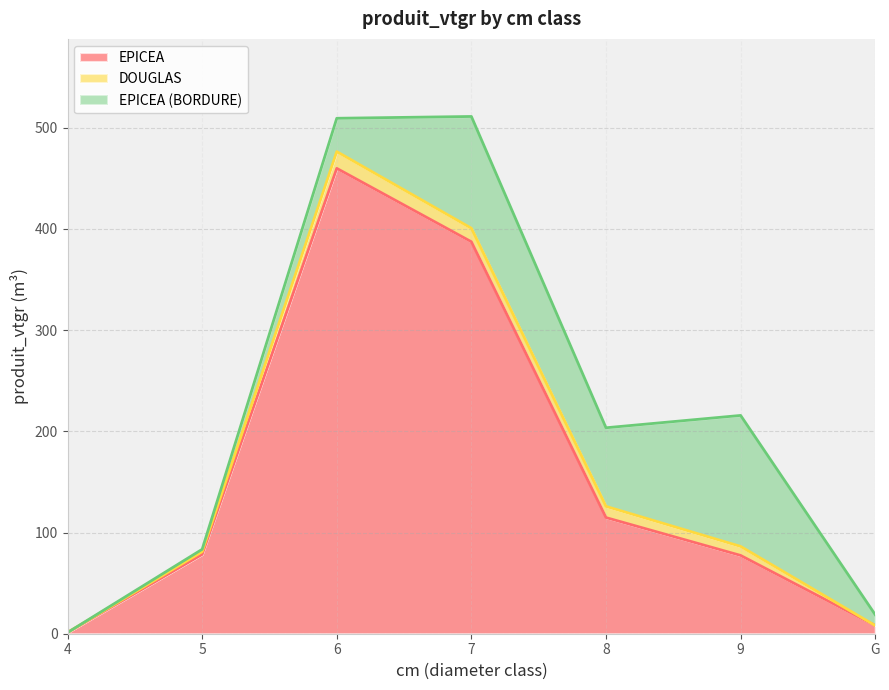

What is the sum of the EPICEA (BORDURE) values at 4 and 5?

2.3